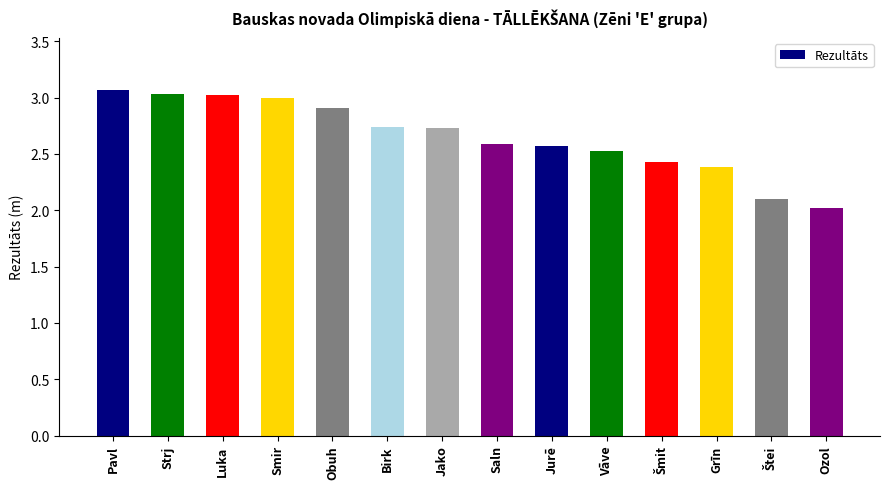

What is the label of the 5th bar from the left?

Obuh